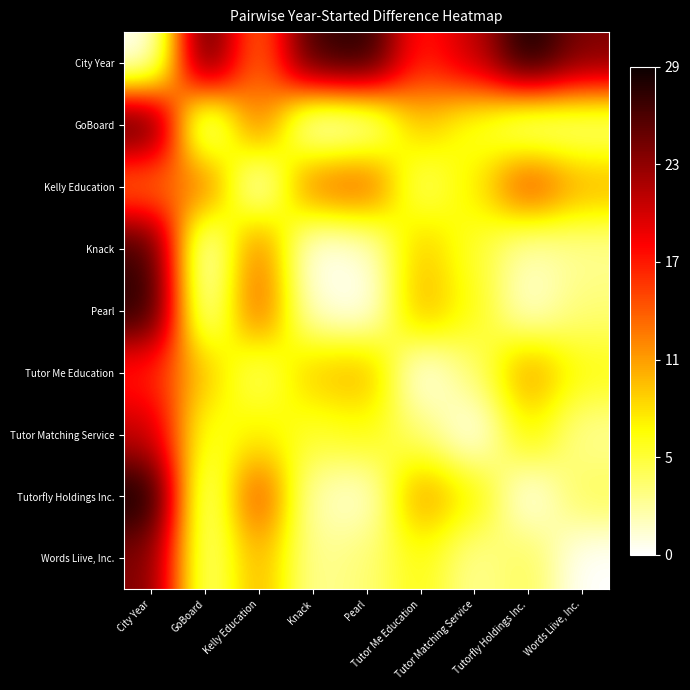

Count the number of categories in the chart.

9